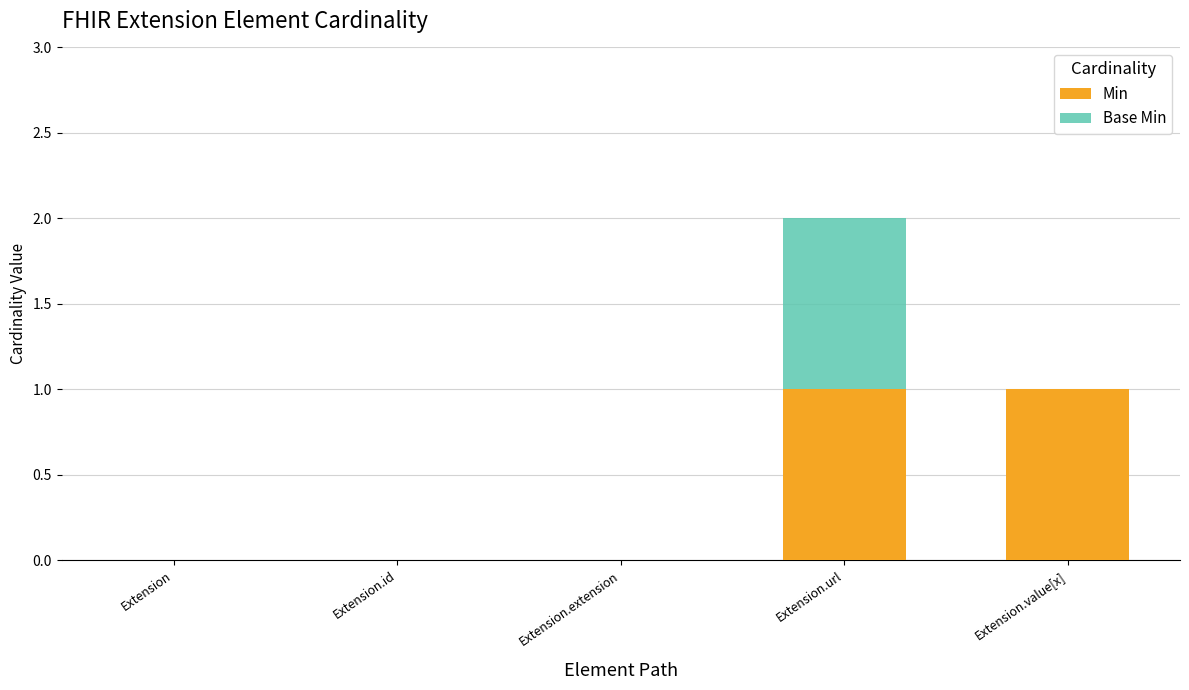

At which category is the sum across all series the highest?

Extension.url